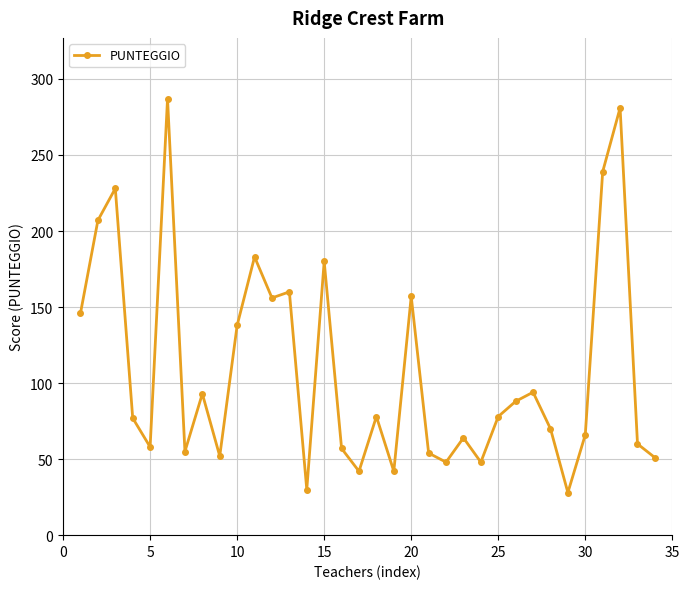

Is this an area chart (filled region under the line)?

No